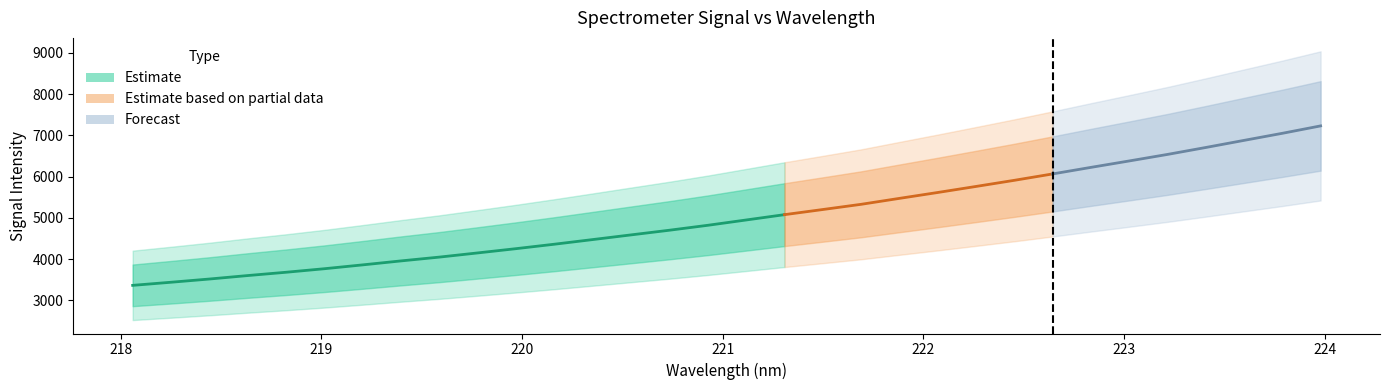

What is the smallest value displayed?

3364.2